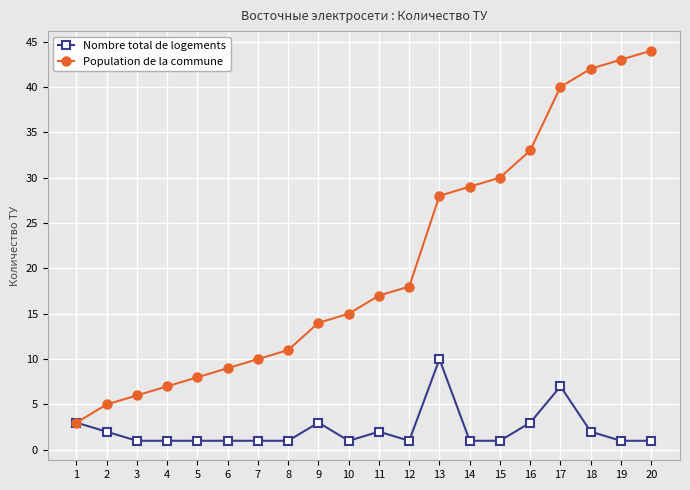

True or false: Population de la commune has a value of 17 at 16.

False